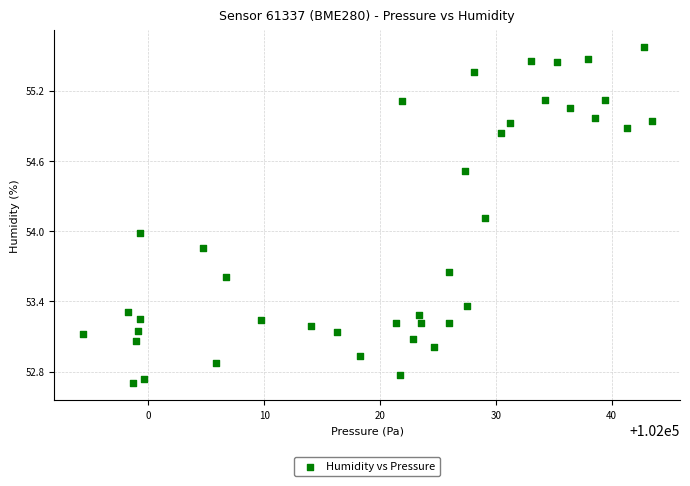

What is the range of Y values (max minus min)?

2.9